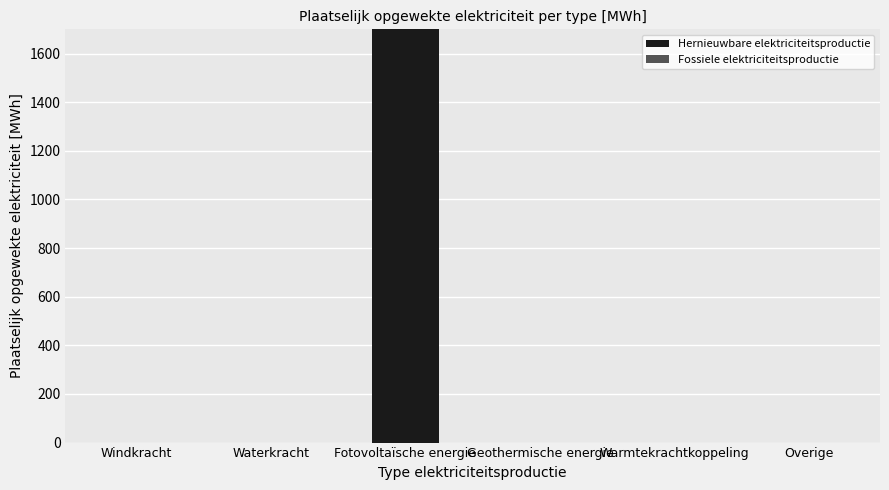

True or false: the data shows 763.8 at Fotovoltaïsche energie.

False